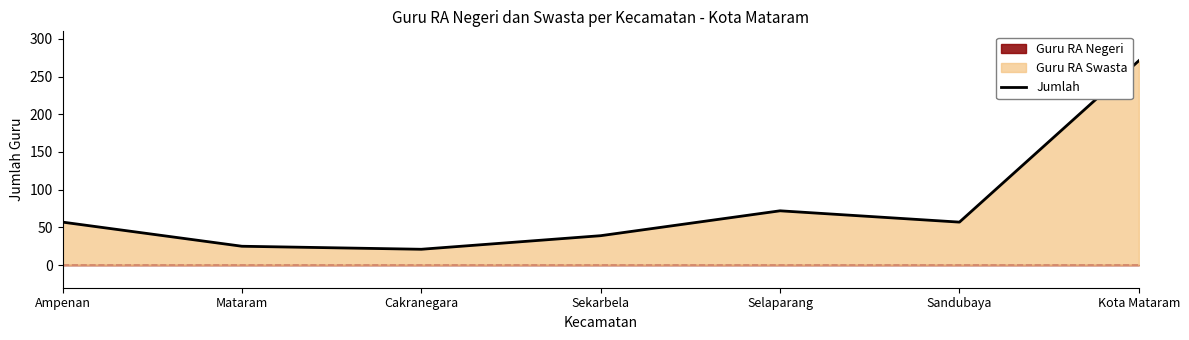

The value at Kota Mataram is 271. True or false?

True